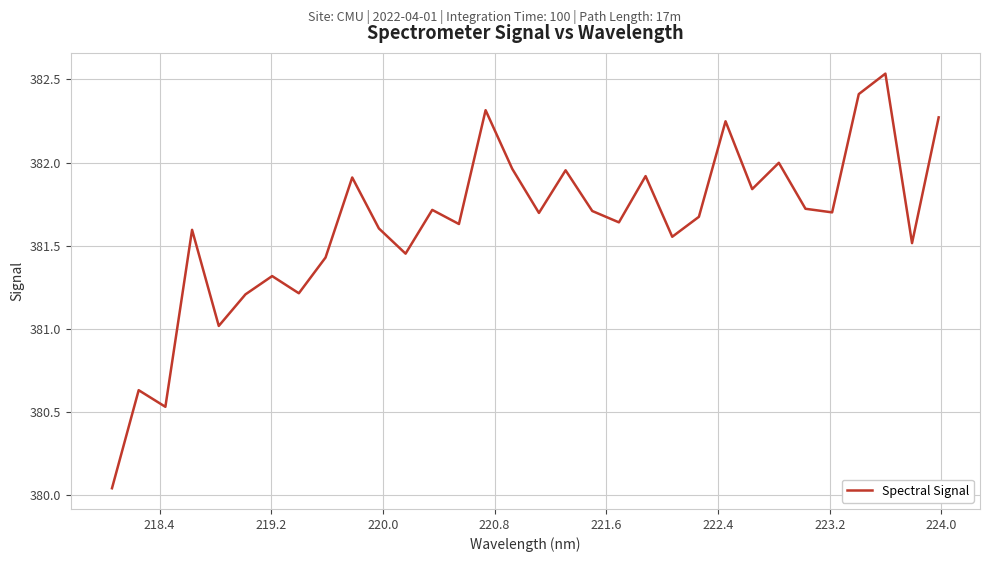

What is the difference between the maximum and minimum values?

2.5